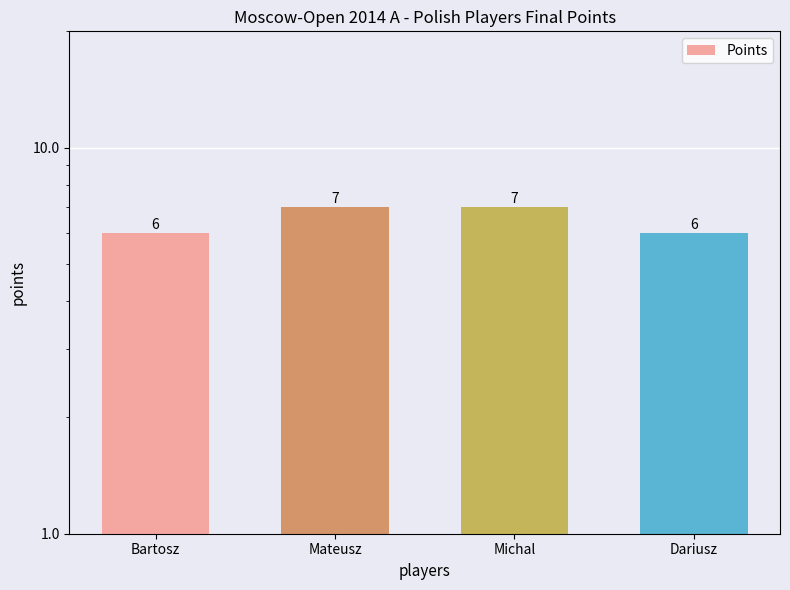

List the labels in order of value, smallest first.

Bartosz, Dariusz, Mateusz, Michal